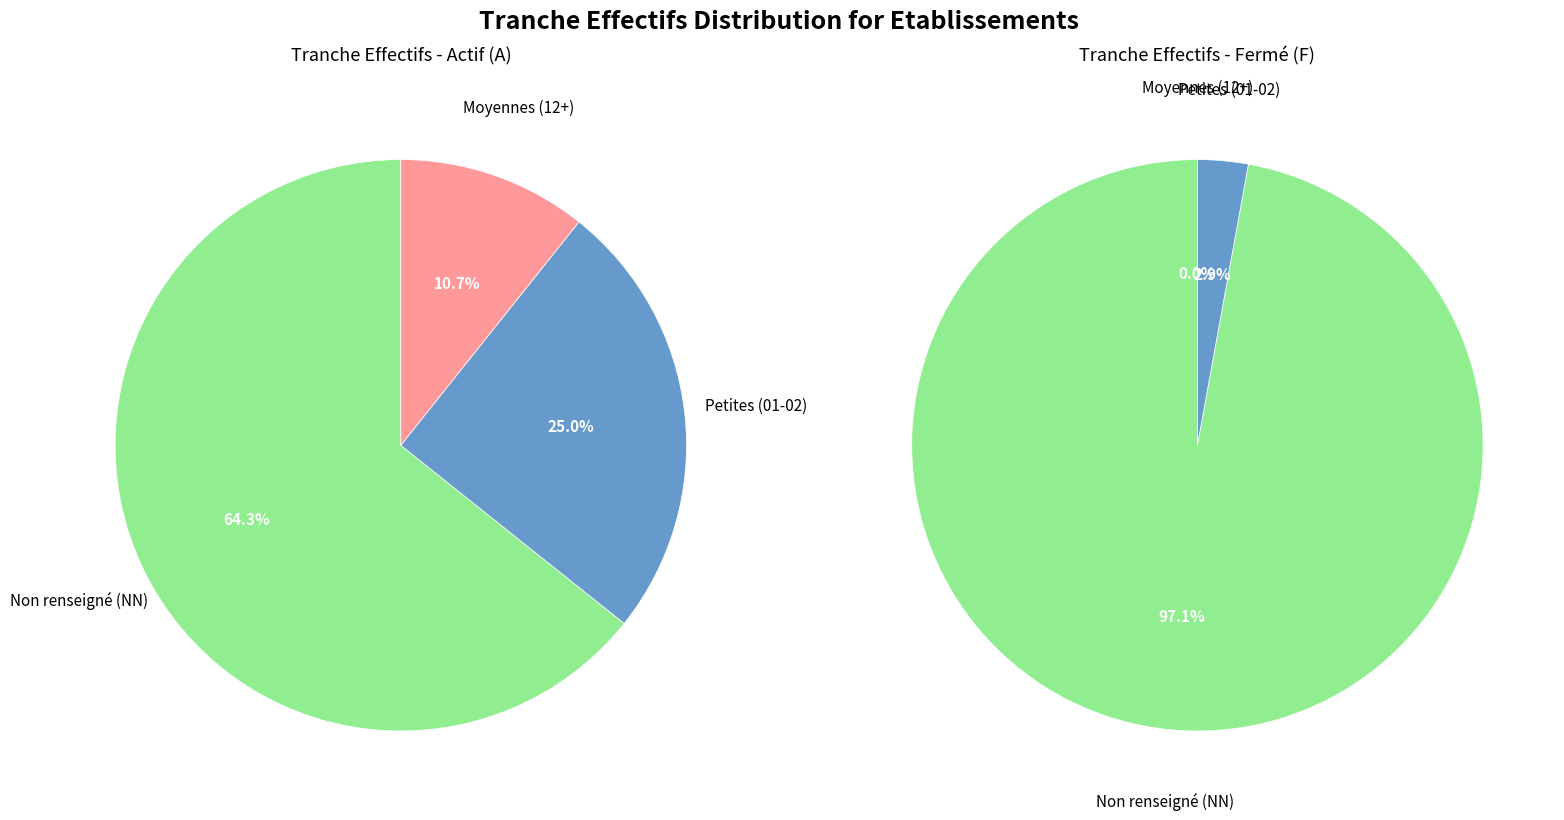

Which slice is the largest?

NN